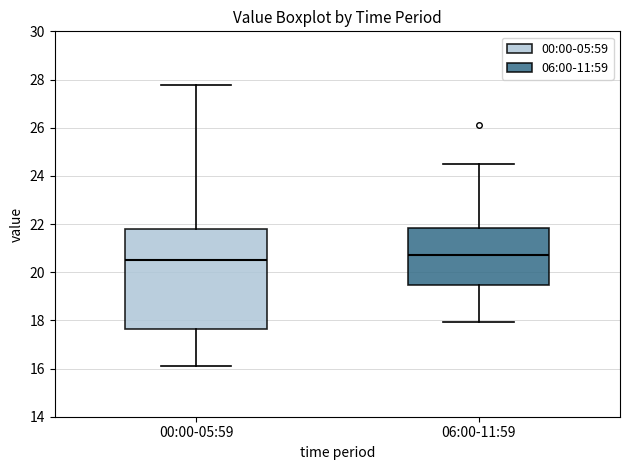

Reading left to right, transcribe this box plot: for each box, give where its median line is, the range the box spans, and where its two whiskers end, as read against the y-axis. The values are not printed on the chart, so give them approximately, as read against the axis.

00:00-05:59: median 20.6, box 17.6 to 21.8, whiskers 16.2 to 27.8
06:00-11:59: median 20.8, box 19.4 to 21.8, whiskers 18.0 to 24.6